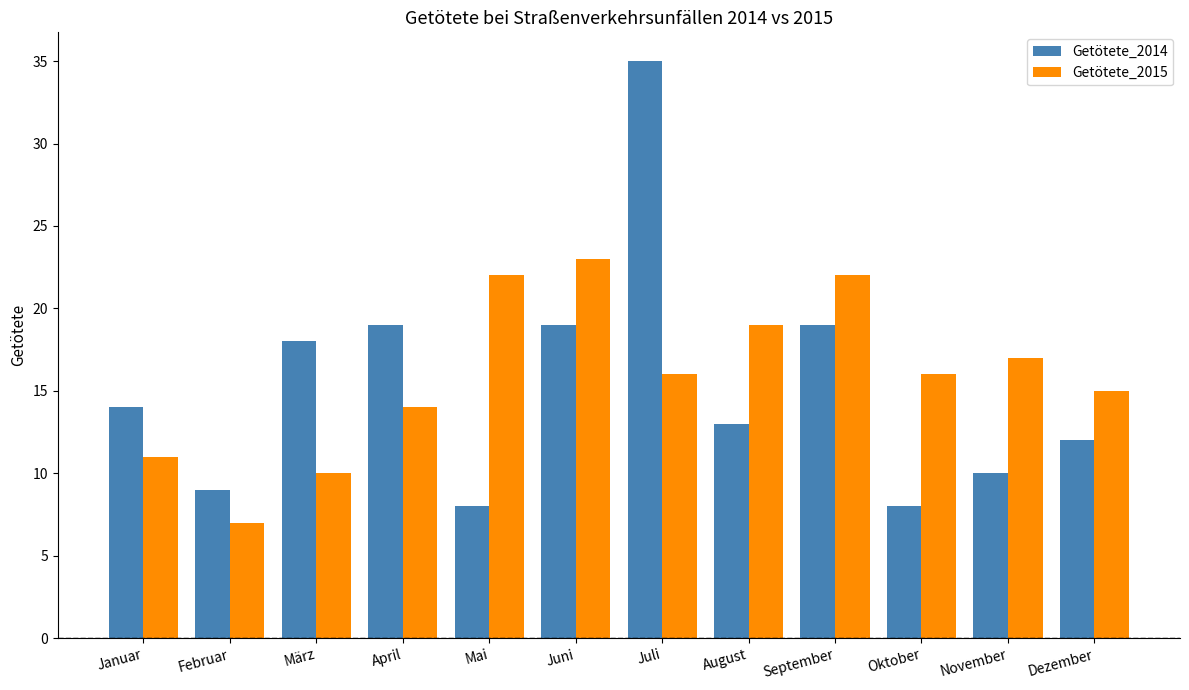

Is it true that Getötete_2014 equals 13 at August?

True